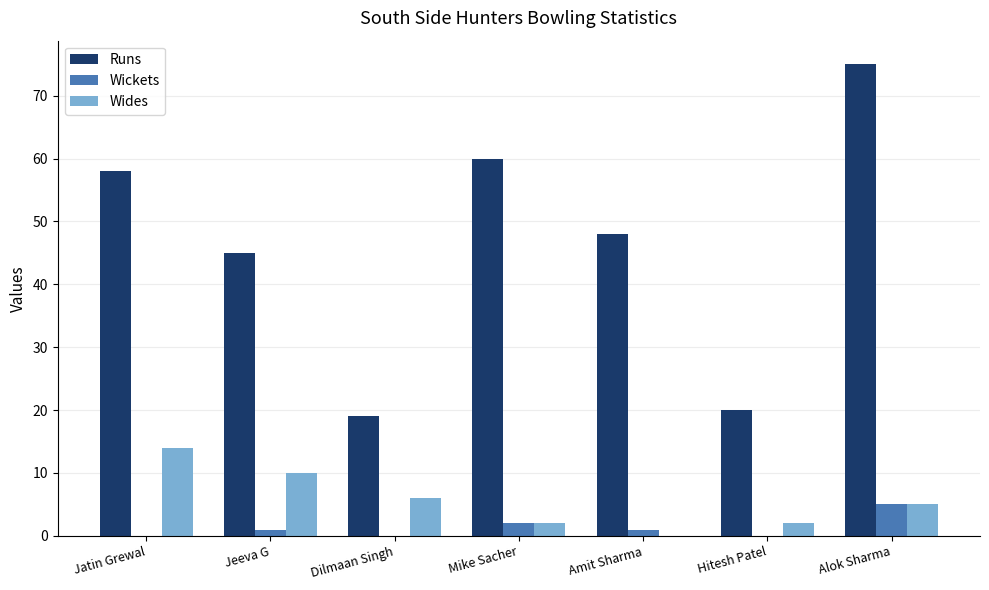

Between Jatin Grewal and Hitesh Patel, which series saw the biggest shift?

Runs